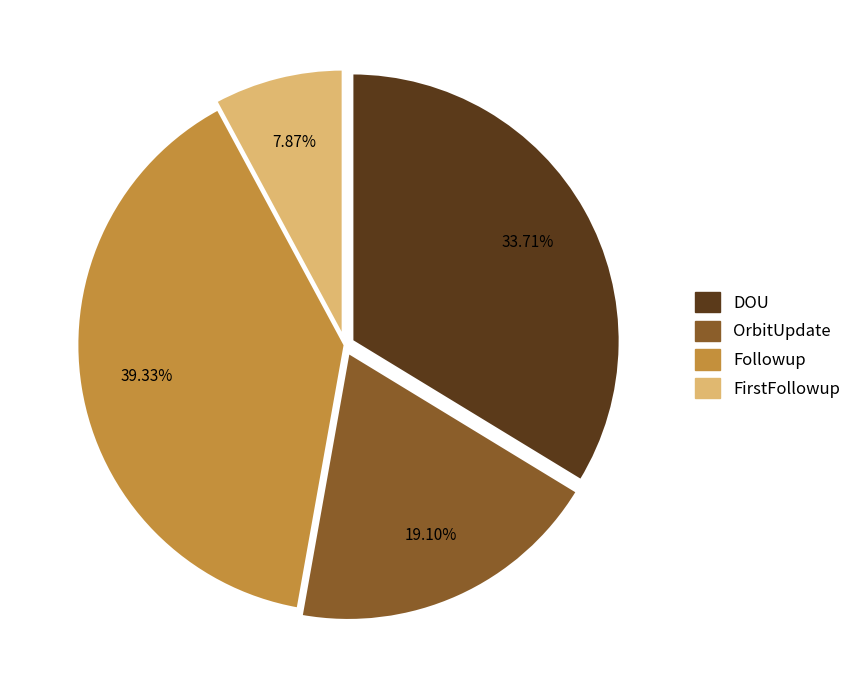

Does any single category account for the majority?

No